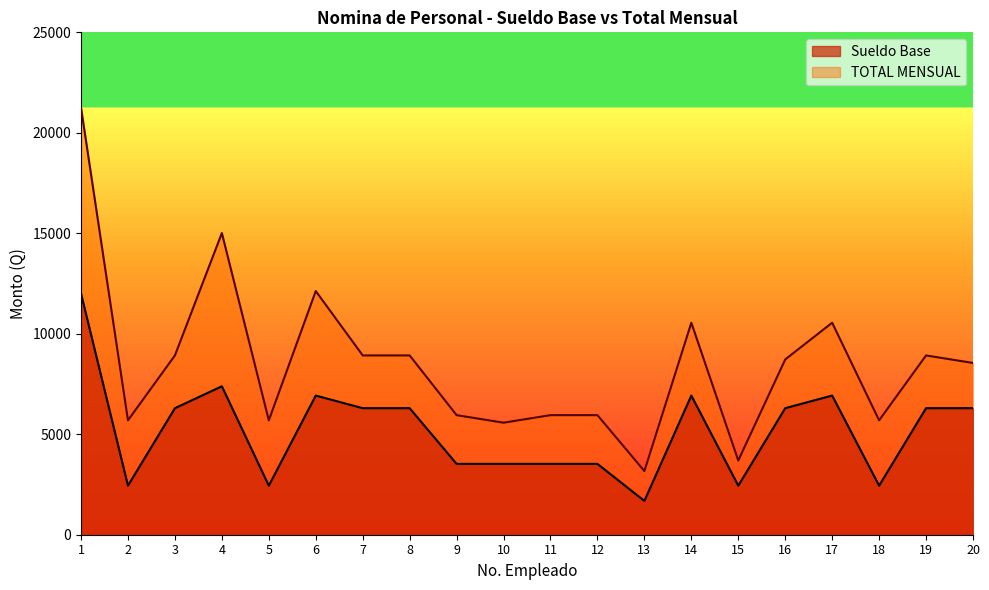

Reading left to right, list all the values displayed in this chart.

Sueldo Base: 1=12000	2=2441	3=6297	4=7387	5=2441	6=6925	7=6297	8=6297	9=3525	10=3525	11=3525	12=3525	13=1682	14=6925	15=2441	16=6297	17=6925	18=2441	19=6297	20=6297
TOTAL MENSUAL: 1=21250	2=5691	3=8922	4=15012	5=5691	6=12125	7=8922	8=8922	9=5950	10=5575	11=5950	12=5950	13=3167	14=10550	15=3691	16=8722	17=10550	18=5691	19=8922	20=8547